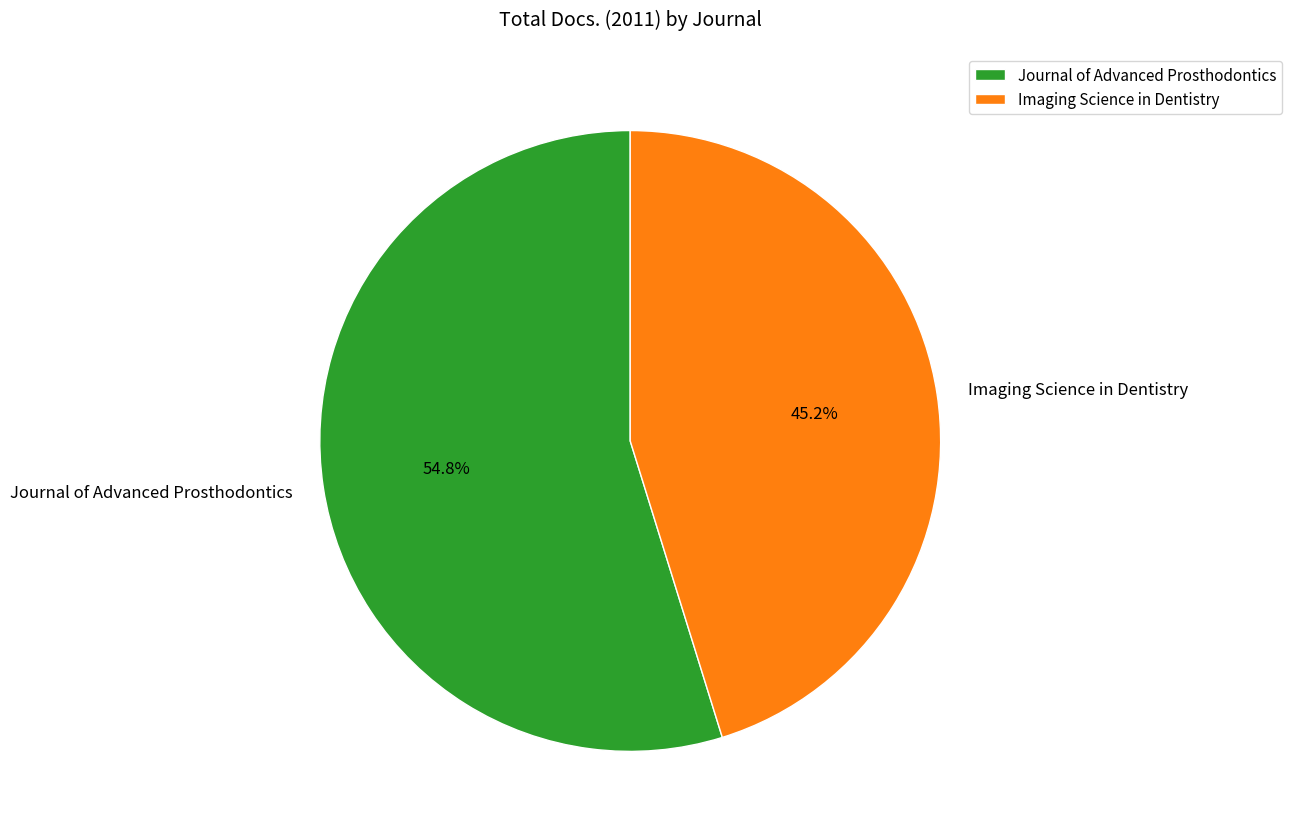

How many slices are in this pie chart?

2